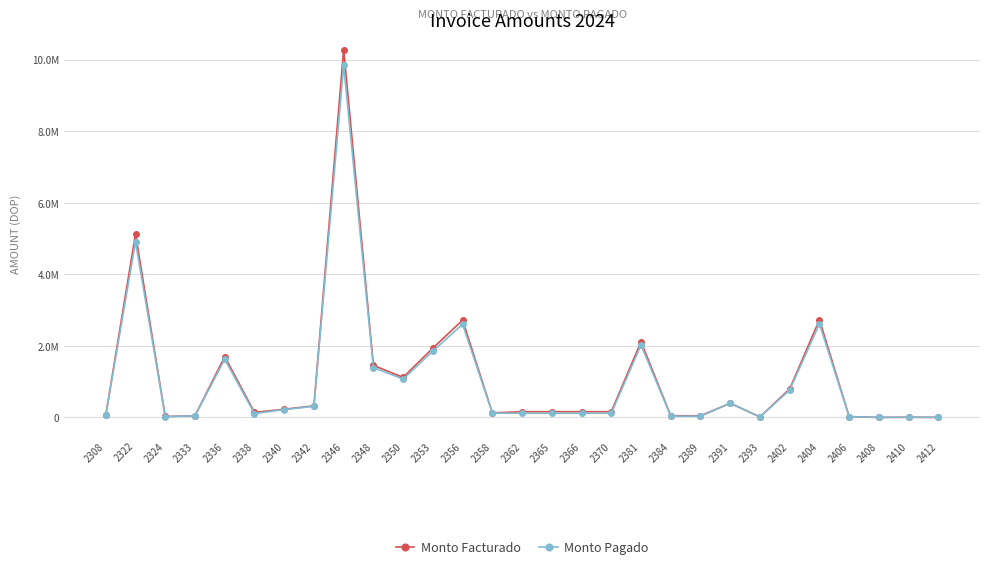

Rank the series by their maximum value, from highest to lowest.

Monto Facturado, Monto Pagado